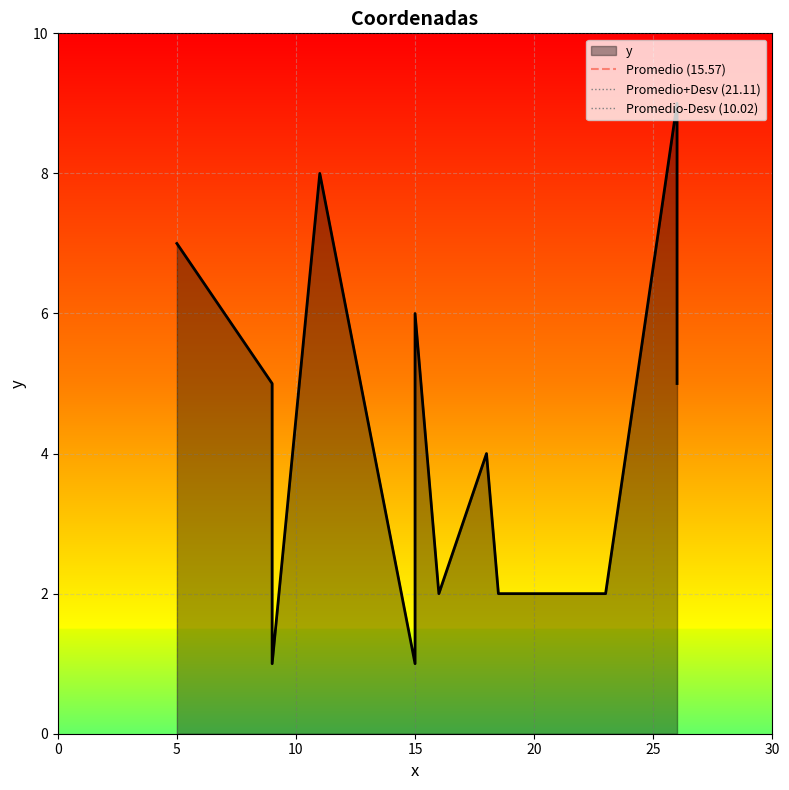

The Promedio-Desv (10.02) series shows 13.1 at 5. True or false?

False